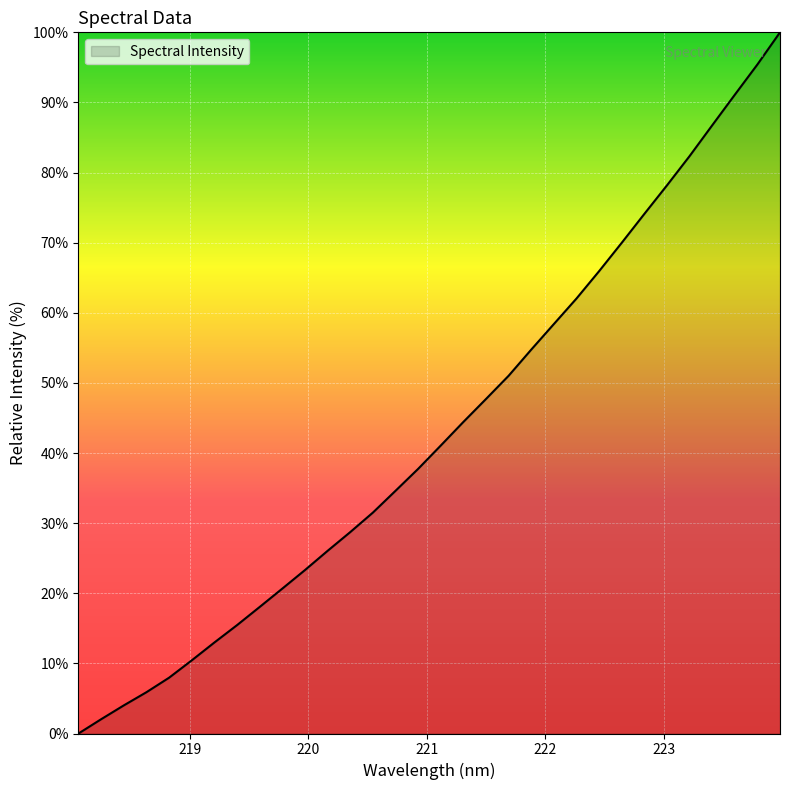

What is the greatest value displayed?

100.0